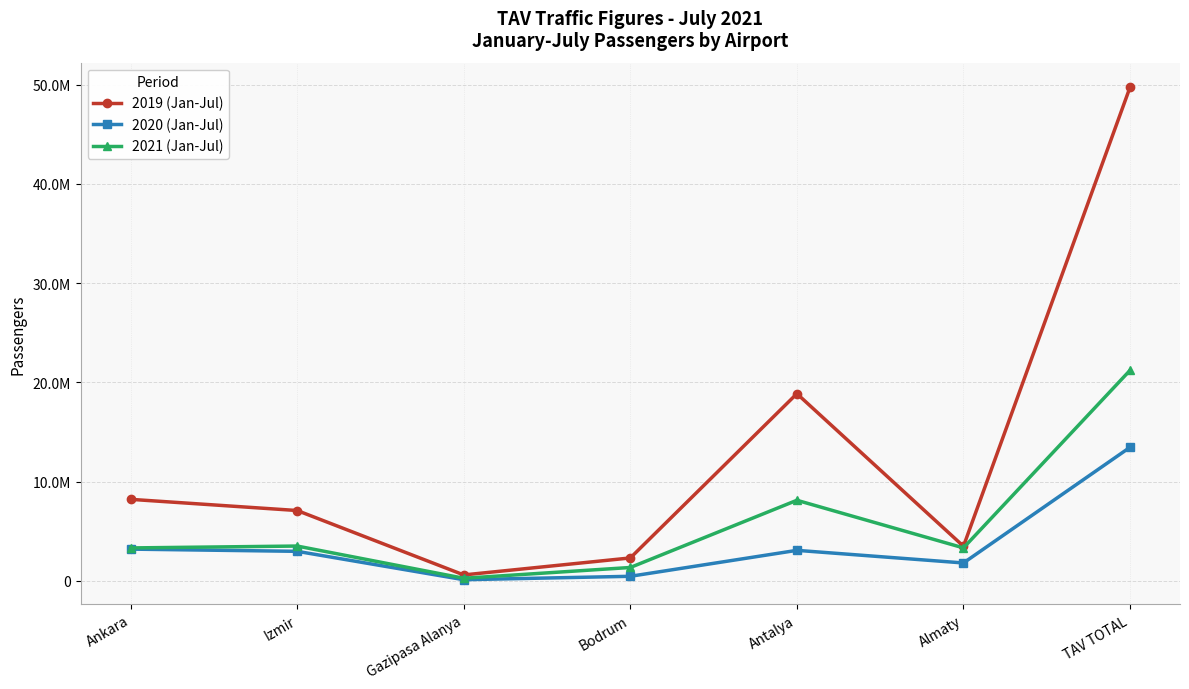

What are all the series names shown in the legend?

2019 (Jan-Jul), 2020 (Jan-Jul), 2021 (Jan-Jul)